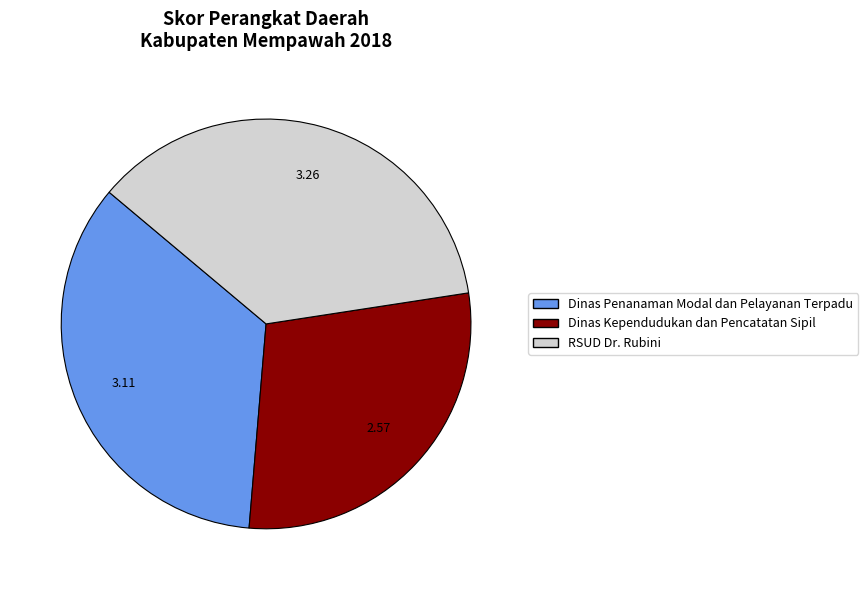

Rank the categories by value from highest to lowest.

RSUD Dr. Rubini, Dinas Penanaman Modal dan Pelayanan Terpadu, Dinas Kependudukan dan Pencatatan Sipil